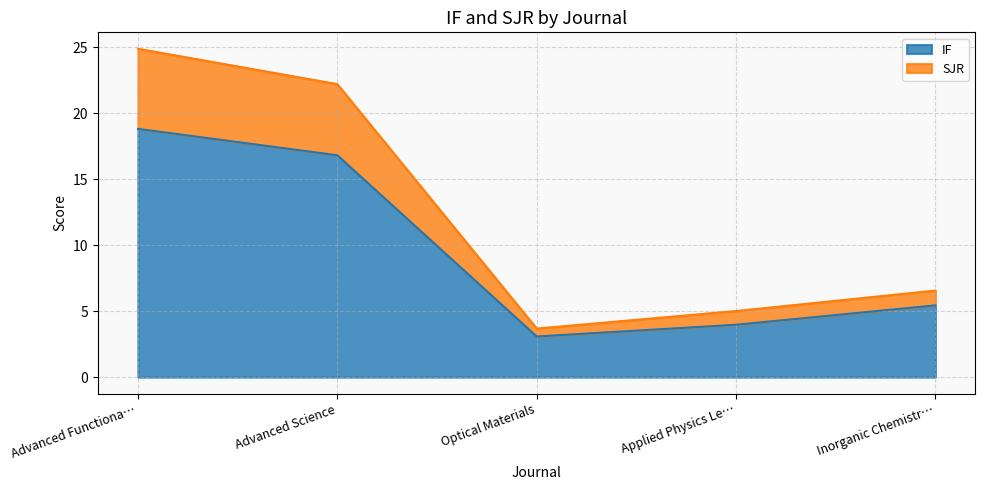

Rank the categories by IF value from lowest to highest.

Optical Materials, Applied Physics Le…, Inorganic Chemistr…, Advanced Science, Advanced Functiona…